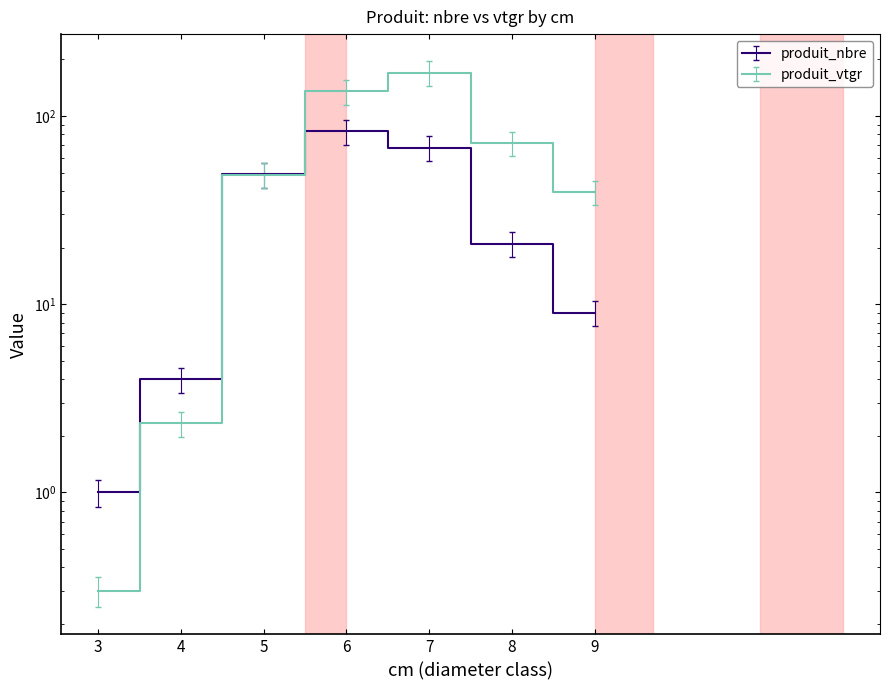

What is the sum of all produit_nbre values?

270.3